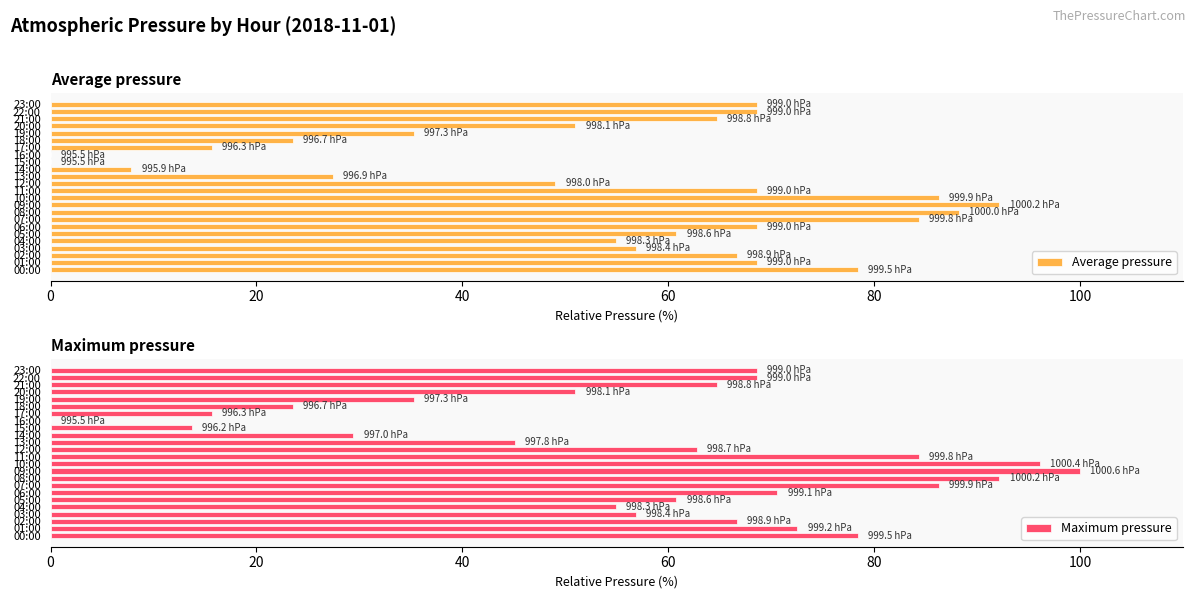

True or false: Average pressure has a value of 27.9 at 05:00.

False